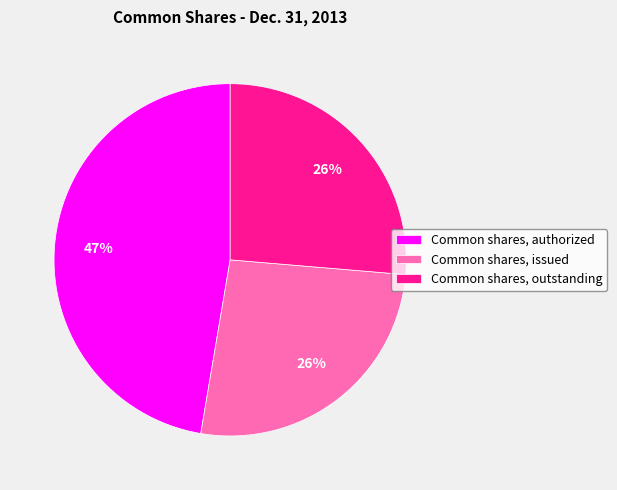

What percentage is the Common shares, authorized slice, to the nearest percent?

47%